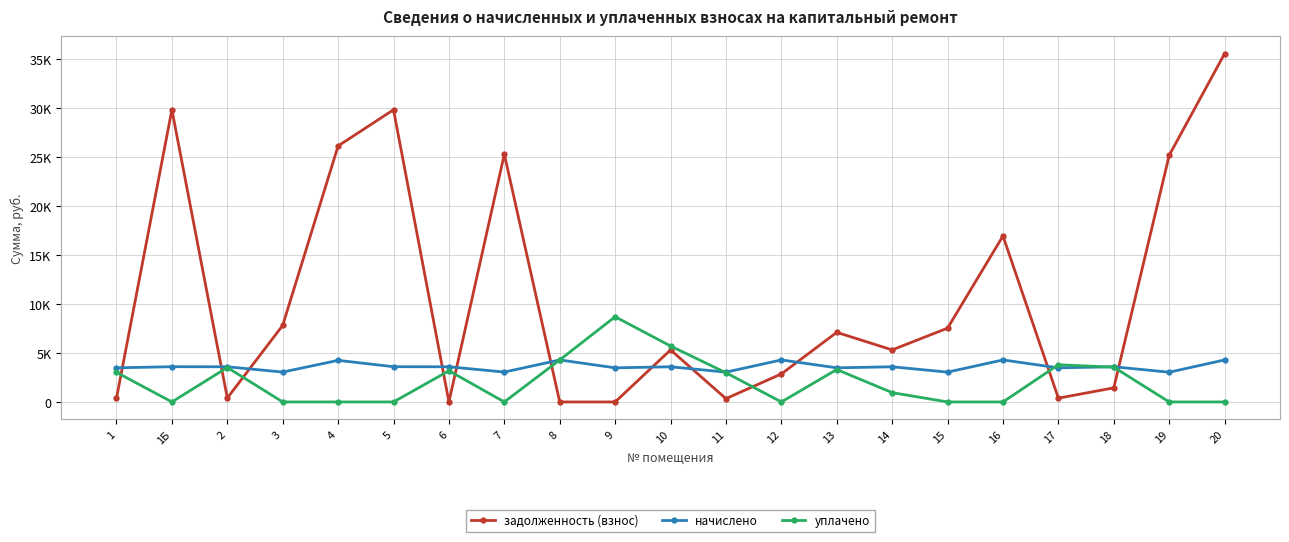

What are all the series names shown in the legend?

задолженность (взнос), начислено, уплачено